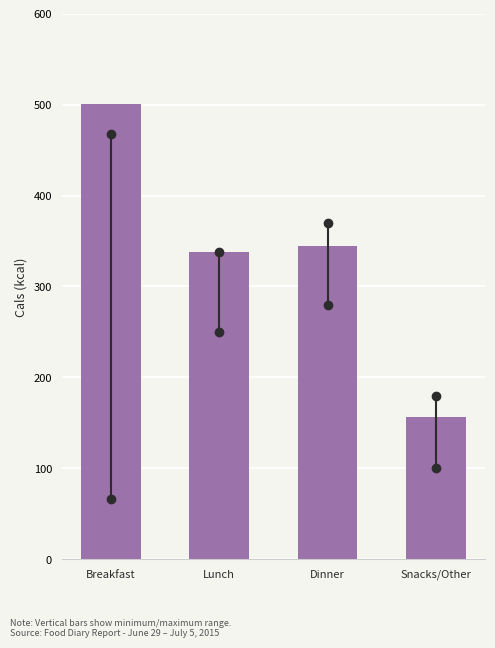

Reading left to right, transcribe all the data shown in this chart.

Breakfast=501	Lunch=338	Dinner=345	Snacks/Other=156